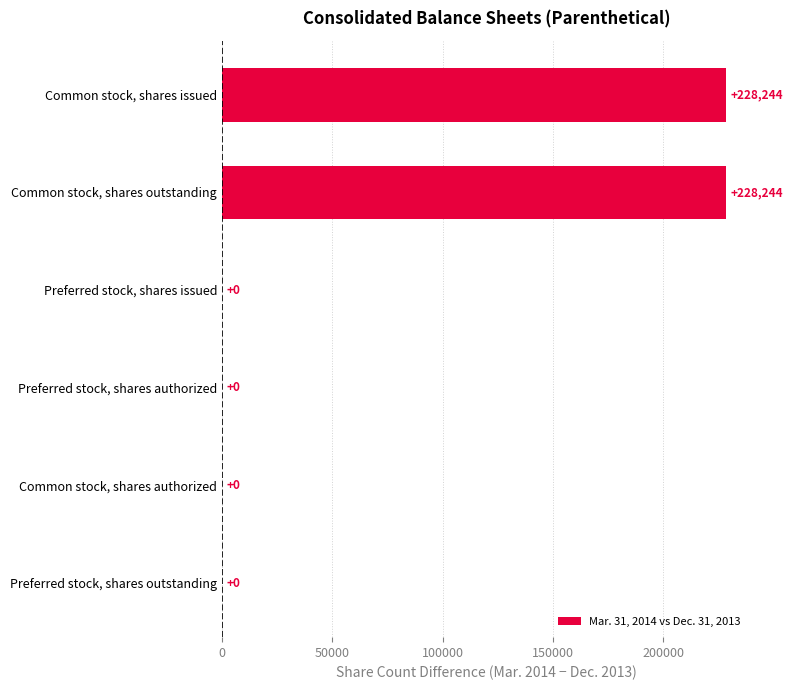

Which has a higher value, Common stock, shares issued or Preferred stock, shares authorized?

Common stock, shares issued